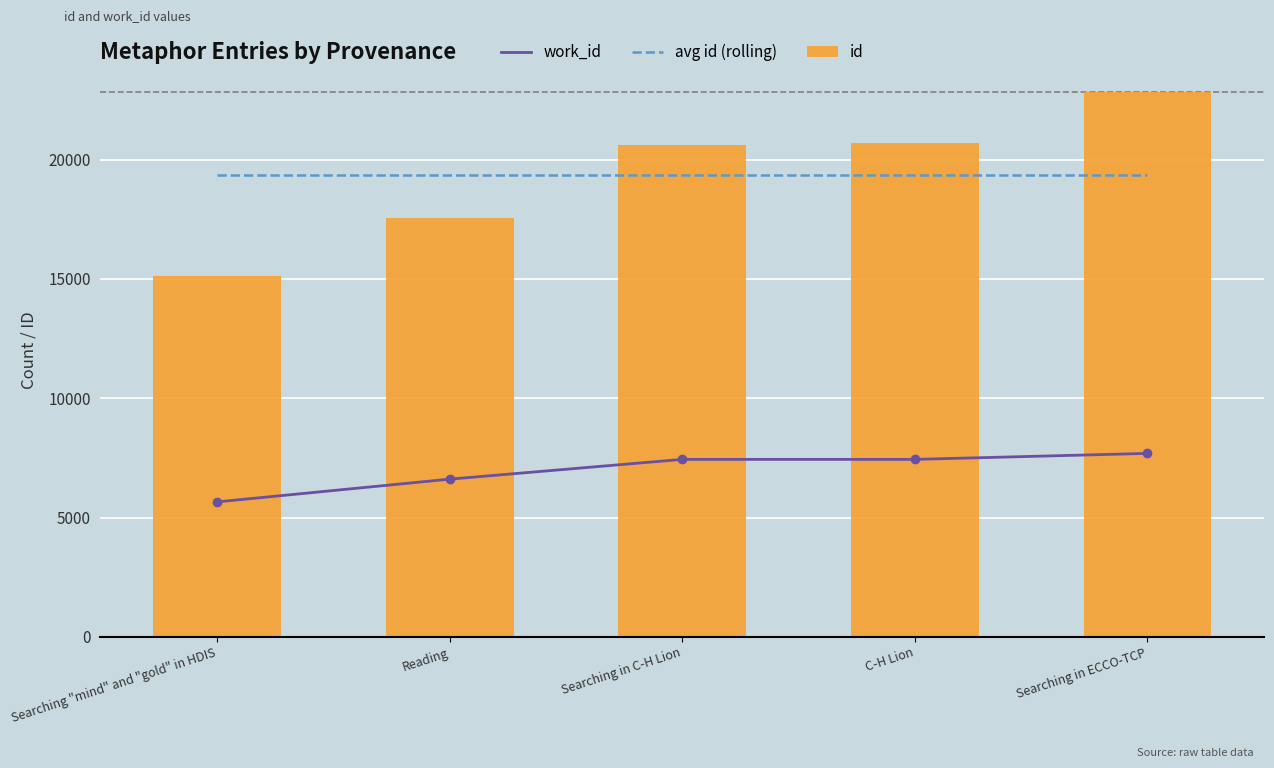

Which series has the largest Y range (max minus min)?

id